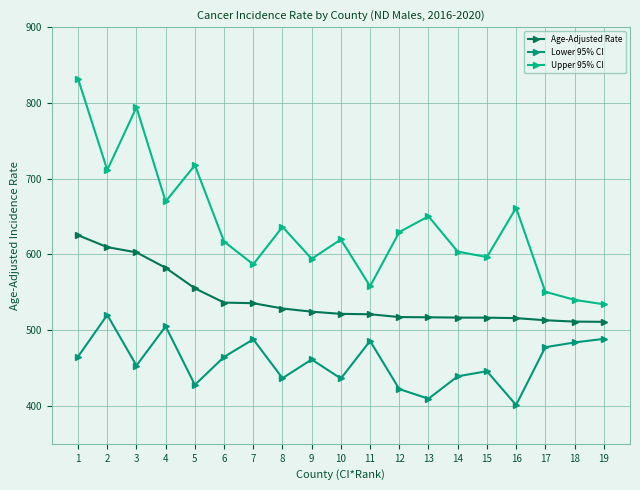

Which series has the widest spread of values?

Upper 95% CI